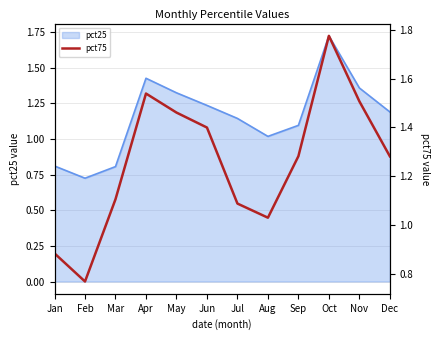

The value of pct25 at May is 0.4. True or false?

False